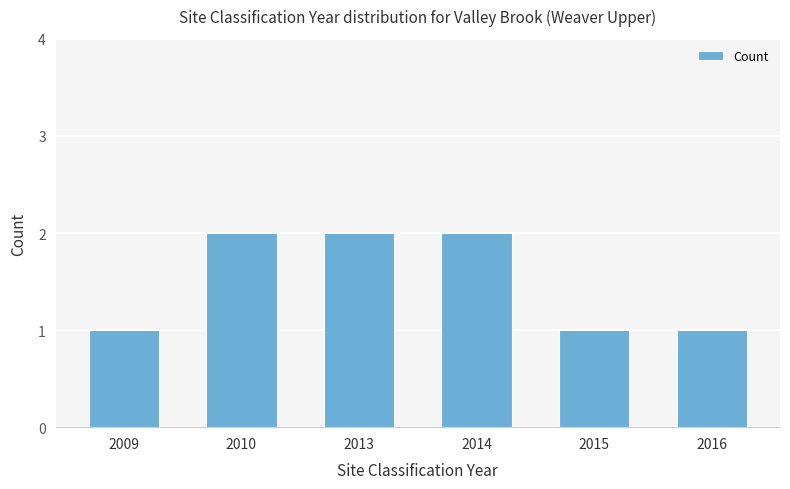

What is the value of the 3rd bar from the left?

2